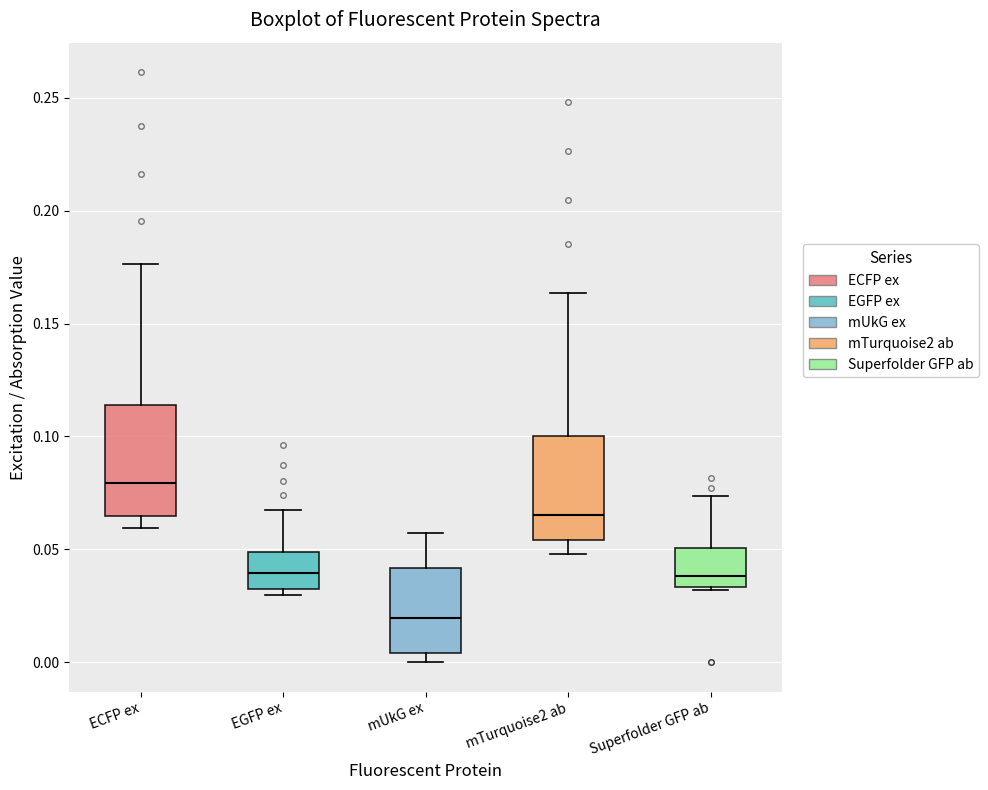

Where does the upper whisker of the box for mTurquoise2 ab end on the y-axis? The values are not printed on the chart, so give them approximately, as read against the axis.

0.165